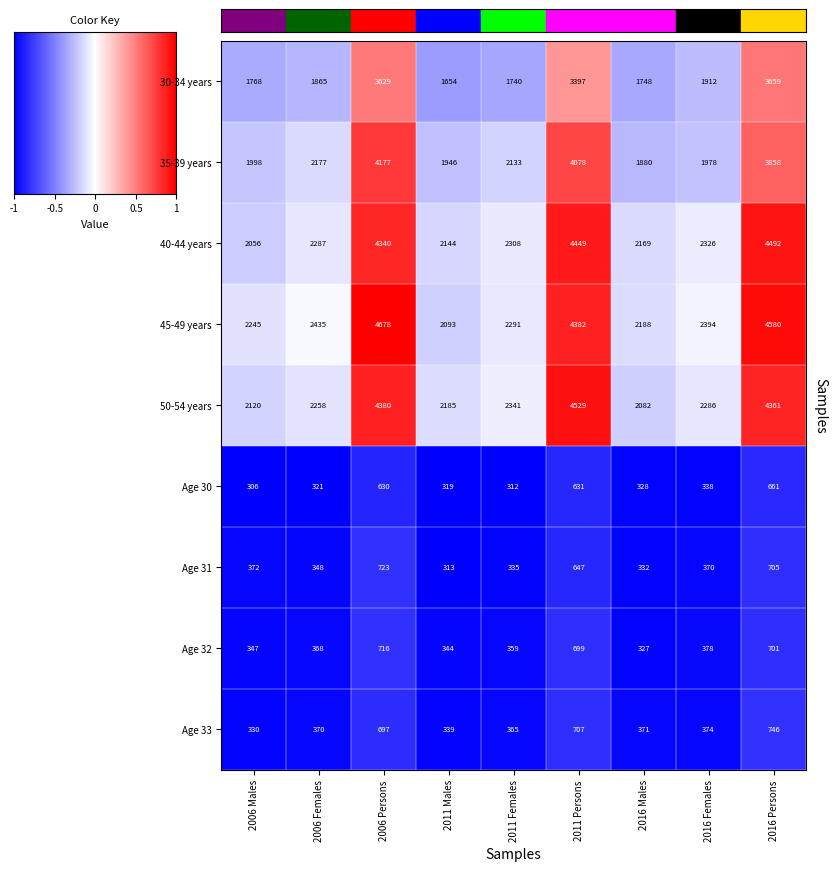

At which label does Age 31 reach its peak?

2006 Persons